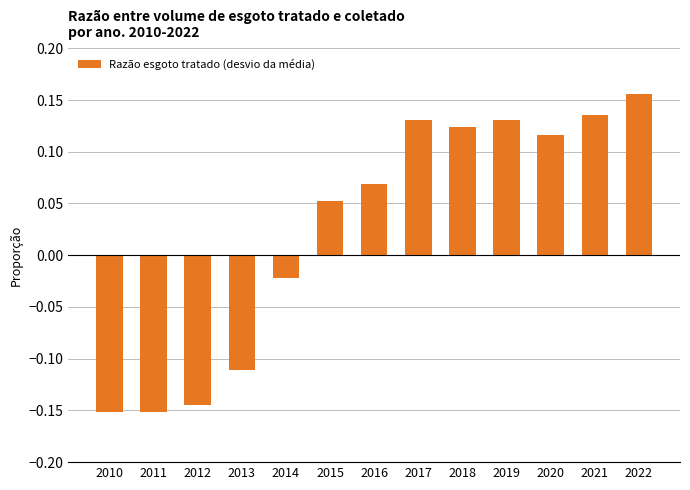

Between 2017 and 2021, which is larger?

2021